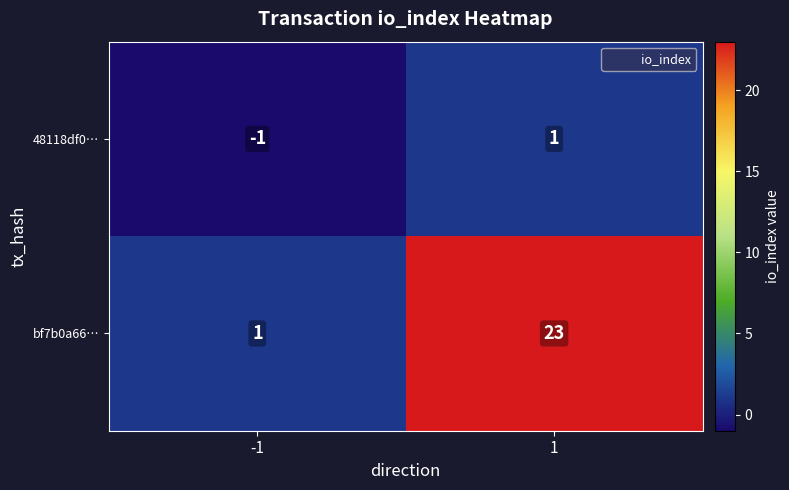

What is the difference between the bf7b0a66… values at 1 and -1?

22